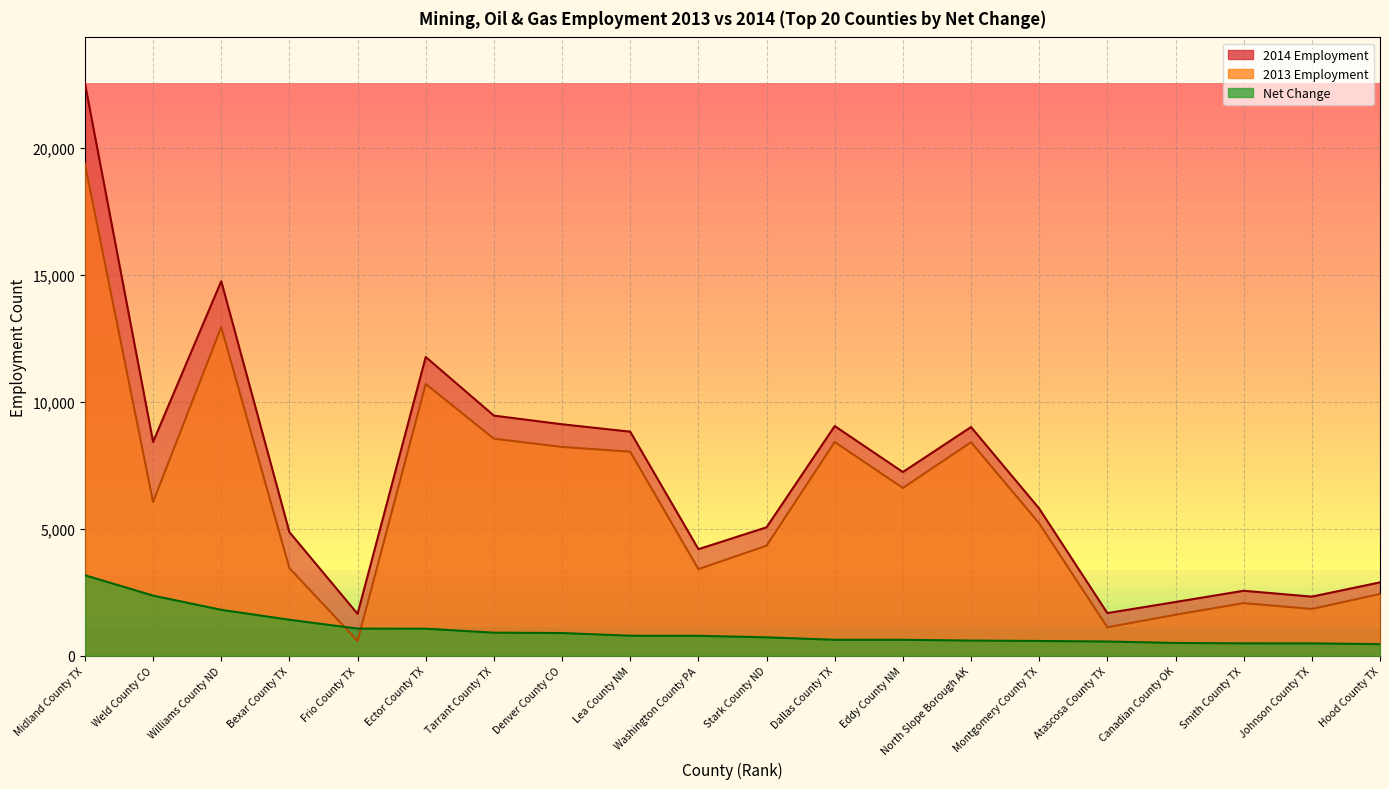

What is the minimum value shown in the chart?

456